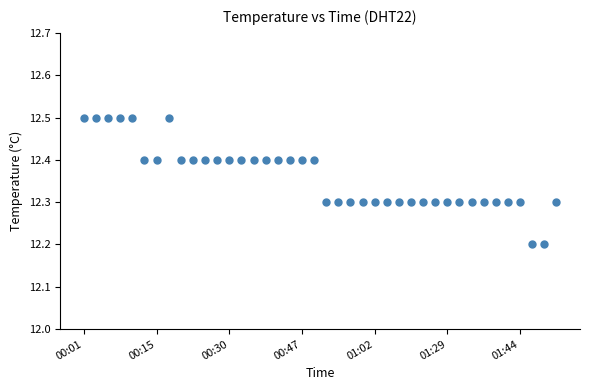

What is the range of Y values (max minus min)?

0.3